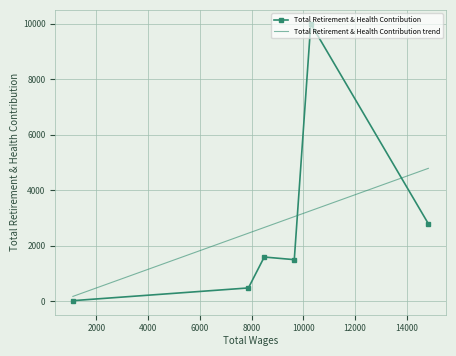

True or false: Total Retirement & Health Contribution trend and Total Retirement & Health Contribution cross at least once.

True